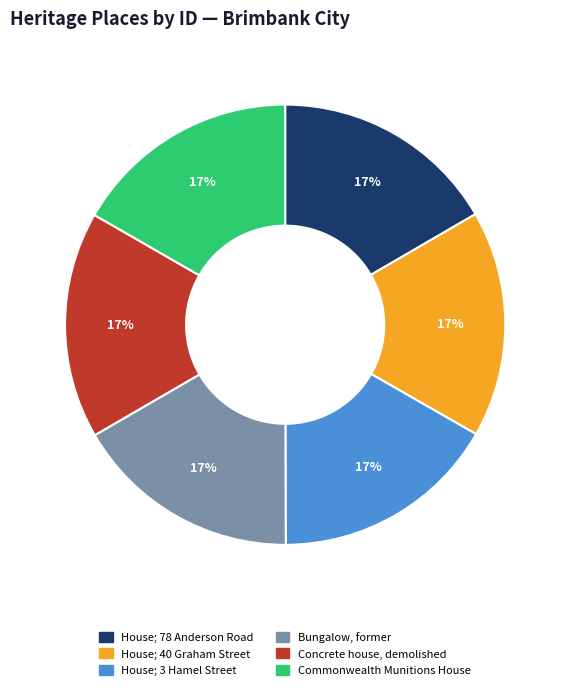

True or false: House; 78 Anderson Road accounts for 17% of the total.

True